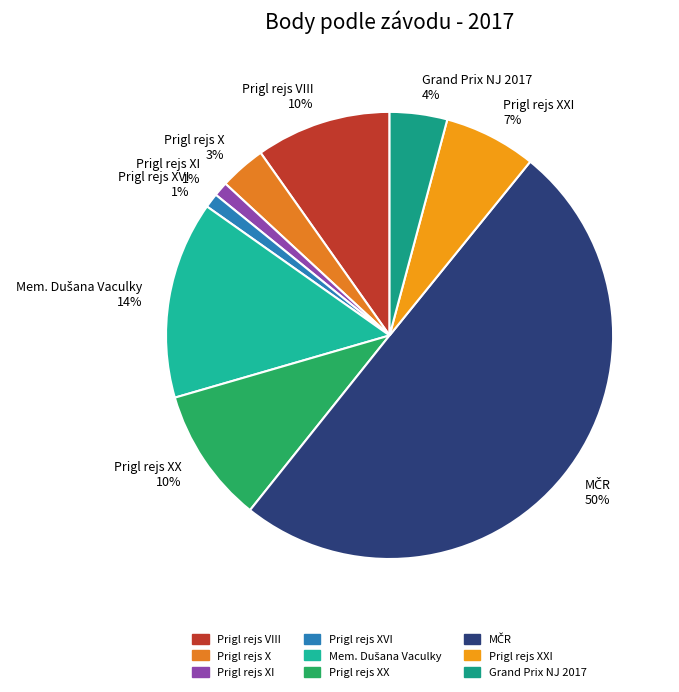

Is it true that Prigl rejs XX is 10% of the pie?

True